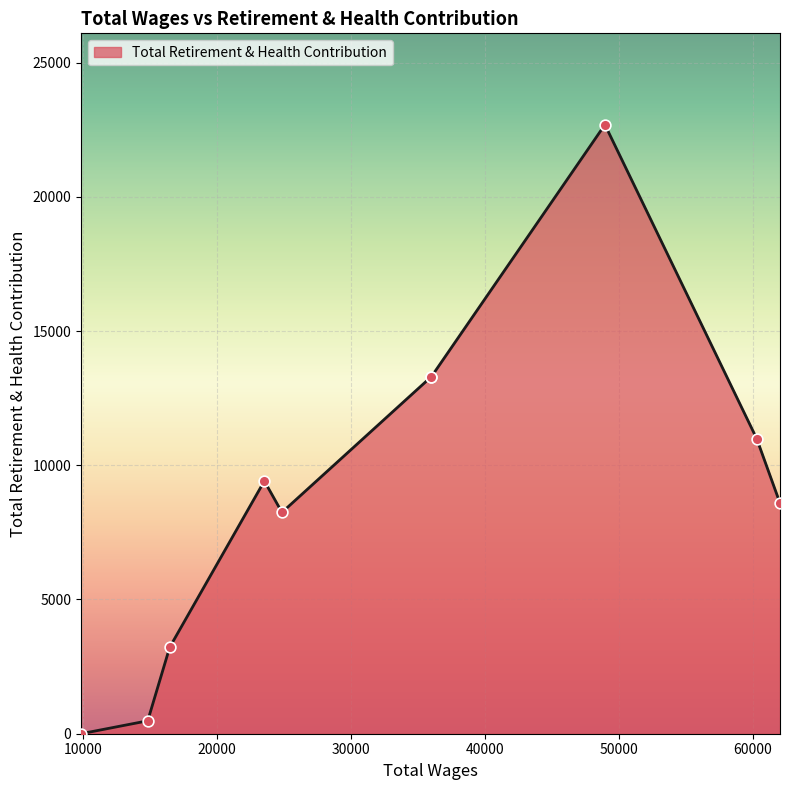

What is the maximum value shown in the chart?

22685